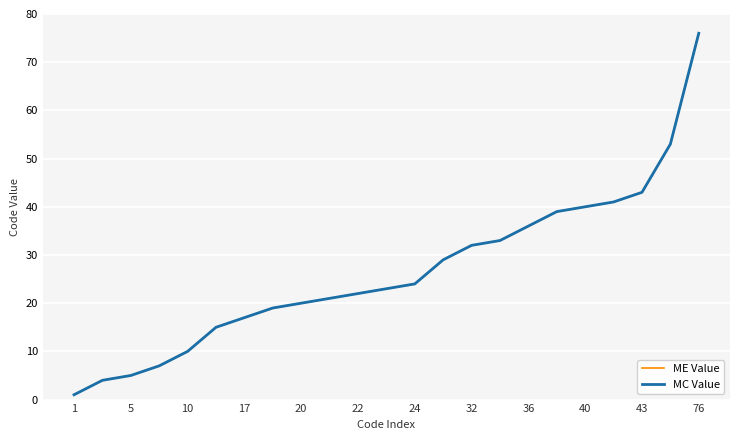

Does the chart display data point markers on the line(s)?

No